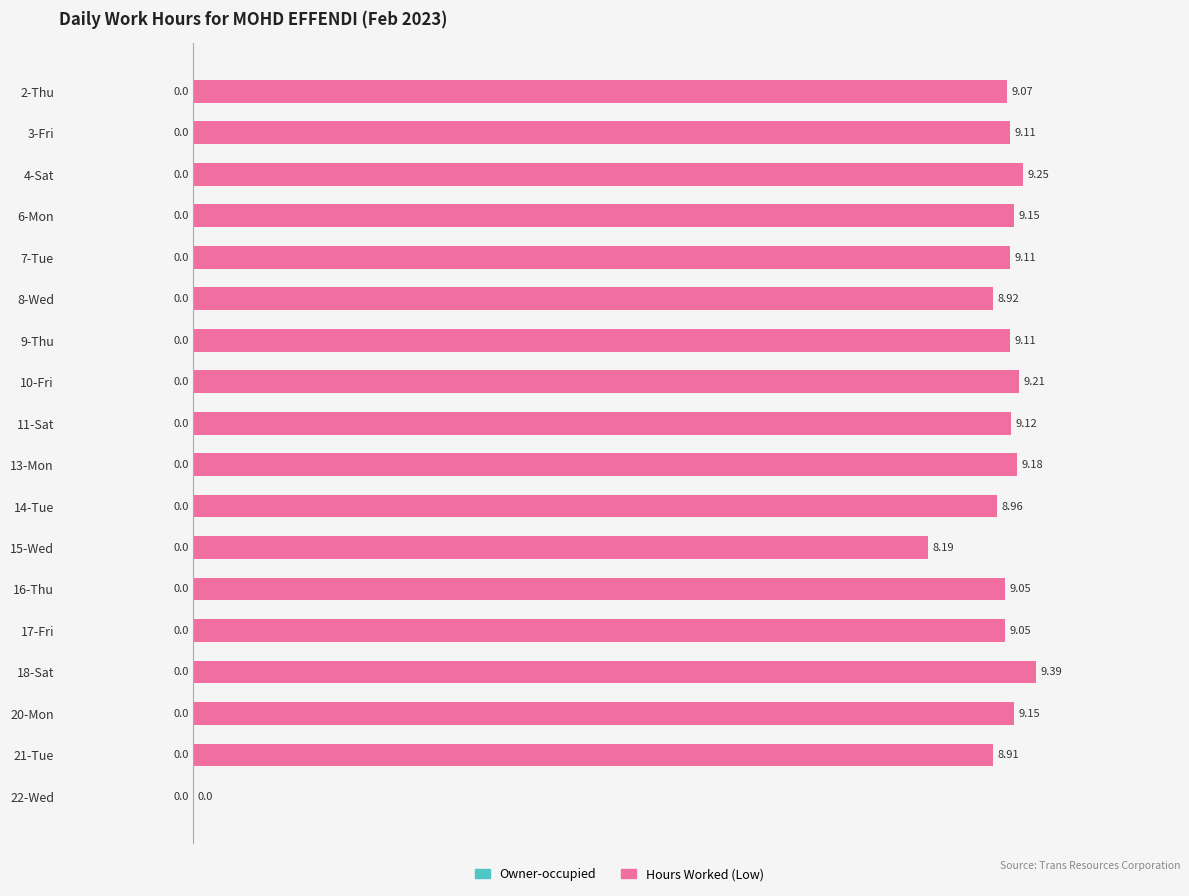

What is the change in value from 14-Tue to 22-Wed?

-9.0